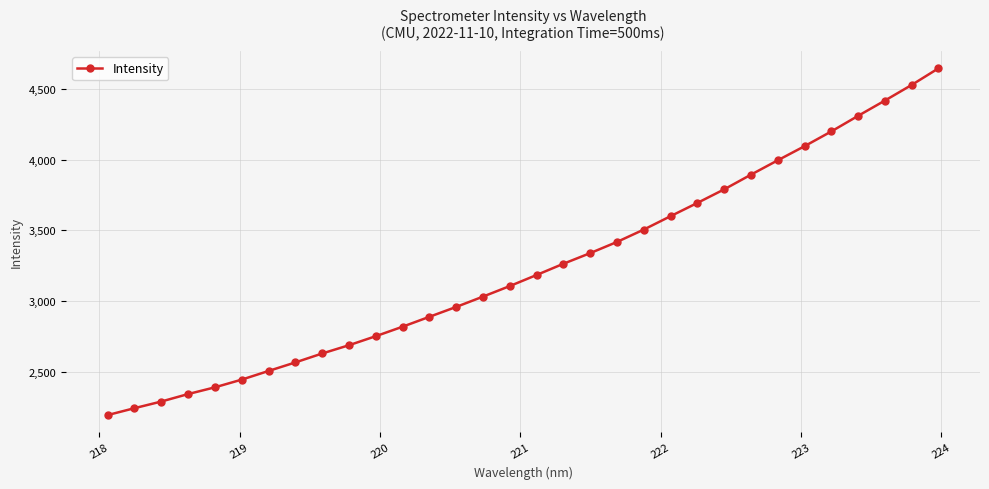

What is the difference between the maximum and minimum values?

2451.1